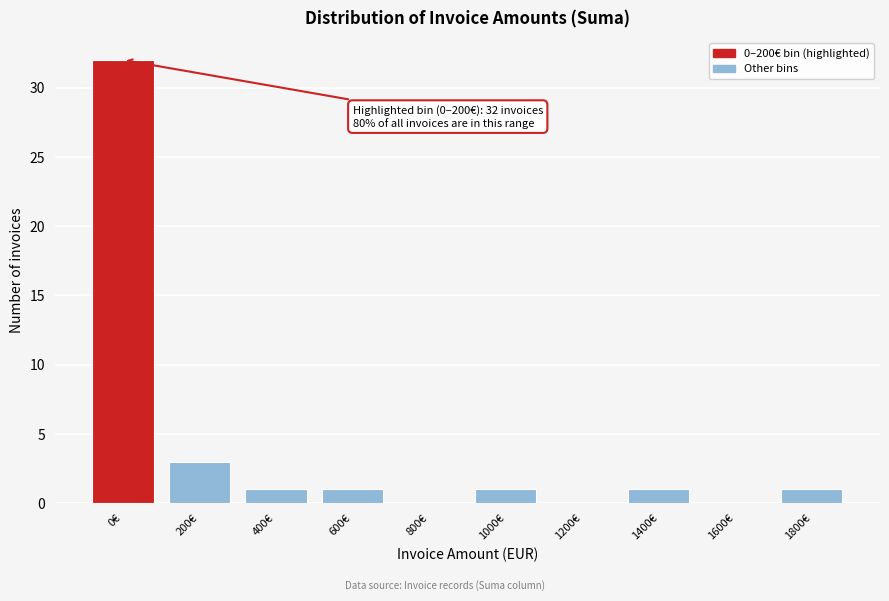

Reading left to right, what are all the values shown in this chart?

0€=32	200€=3	400€=1	600€=1	800€=0	1000€=1	1200€=0	1400€=1	1600€=0	1800€=1